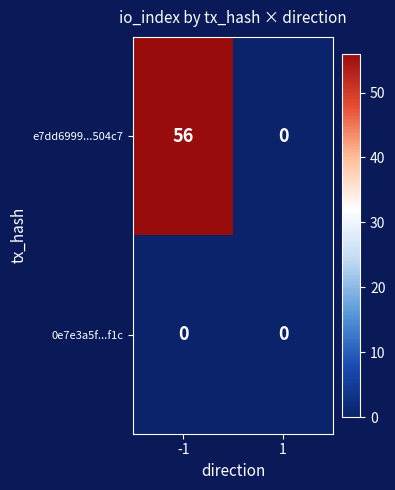

At how many categories does at least one series exceed 7?

1